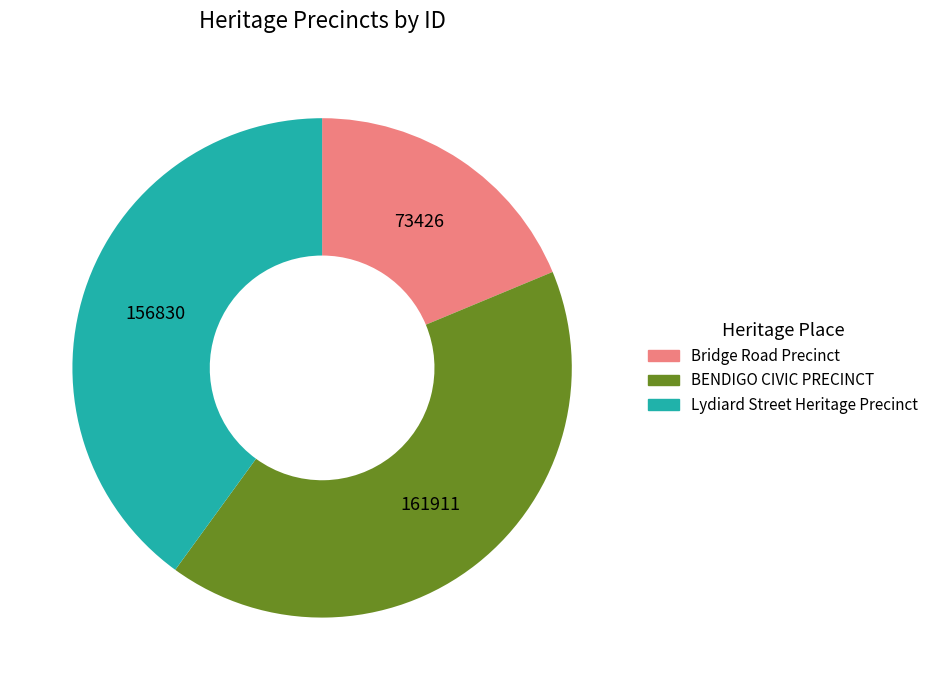

Between BENDIGO CIVIC PRECINCT and Lydiard Street Heritage Precinct, which is larger?

BENDIGO CIVIC PRECINCT